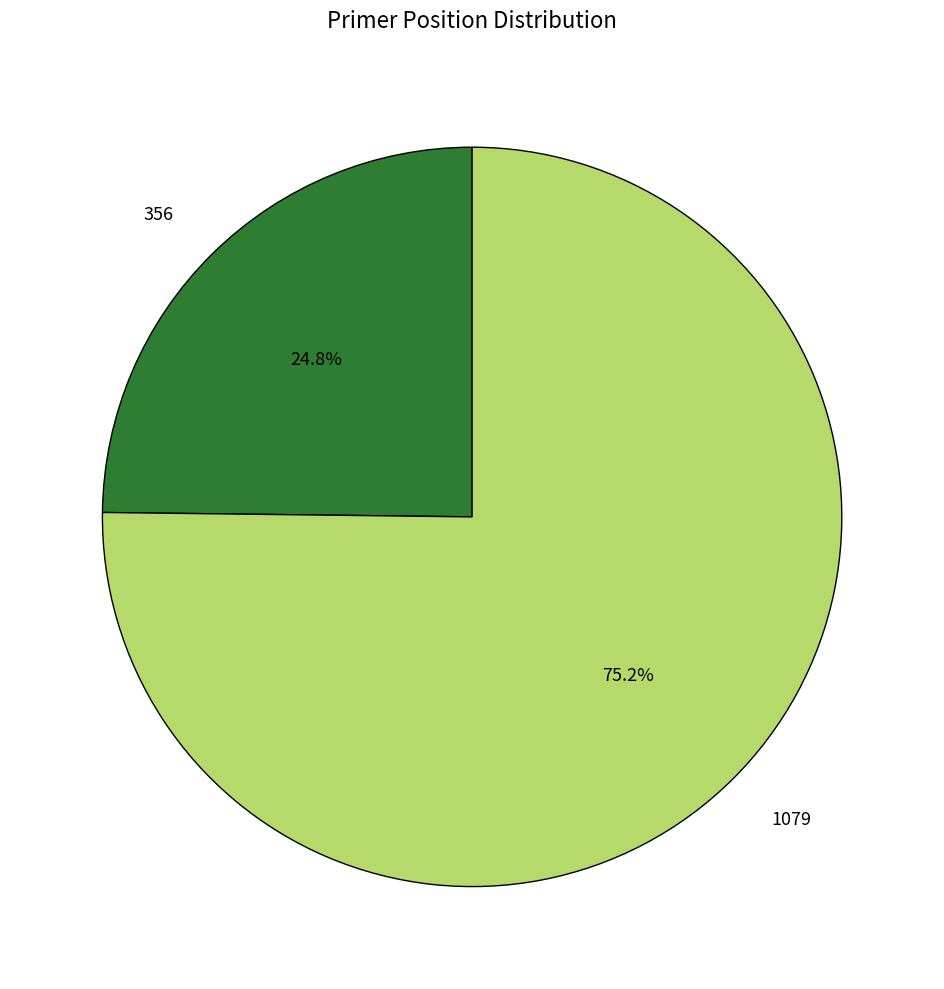

To the nearest percent, what portion does 356 represent?

25%